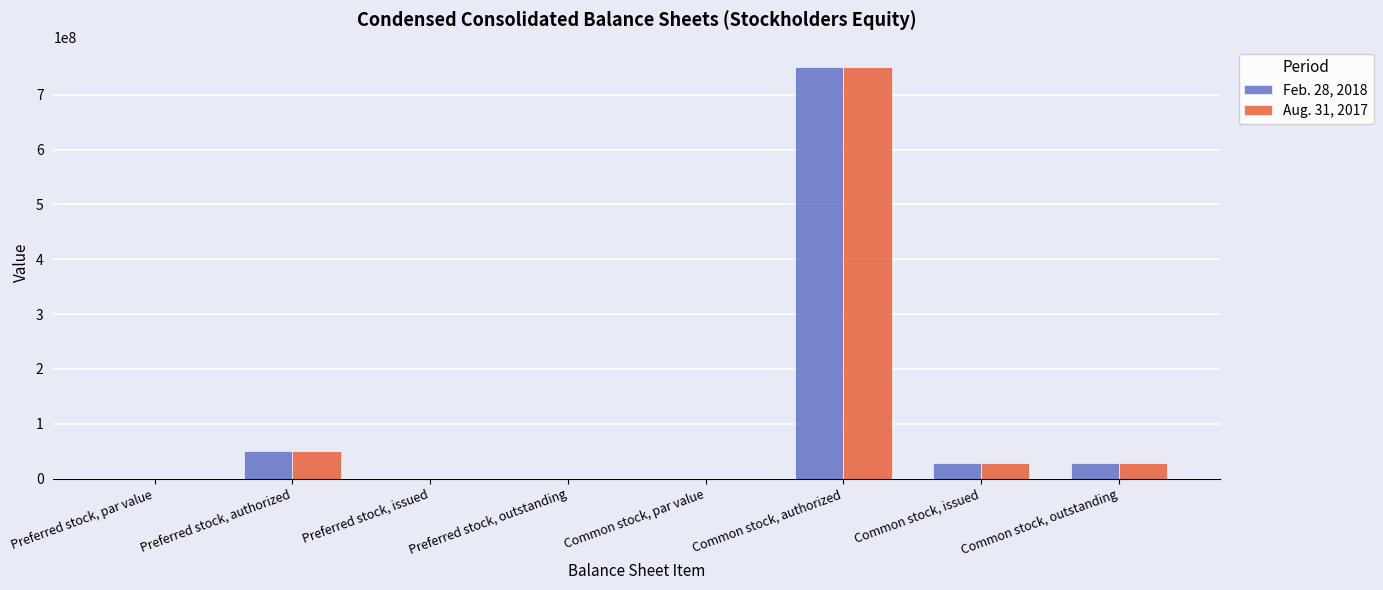

What is the maximum value for Aug. 31, 2017?

750000000.0